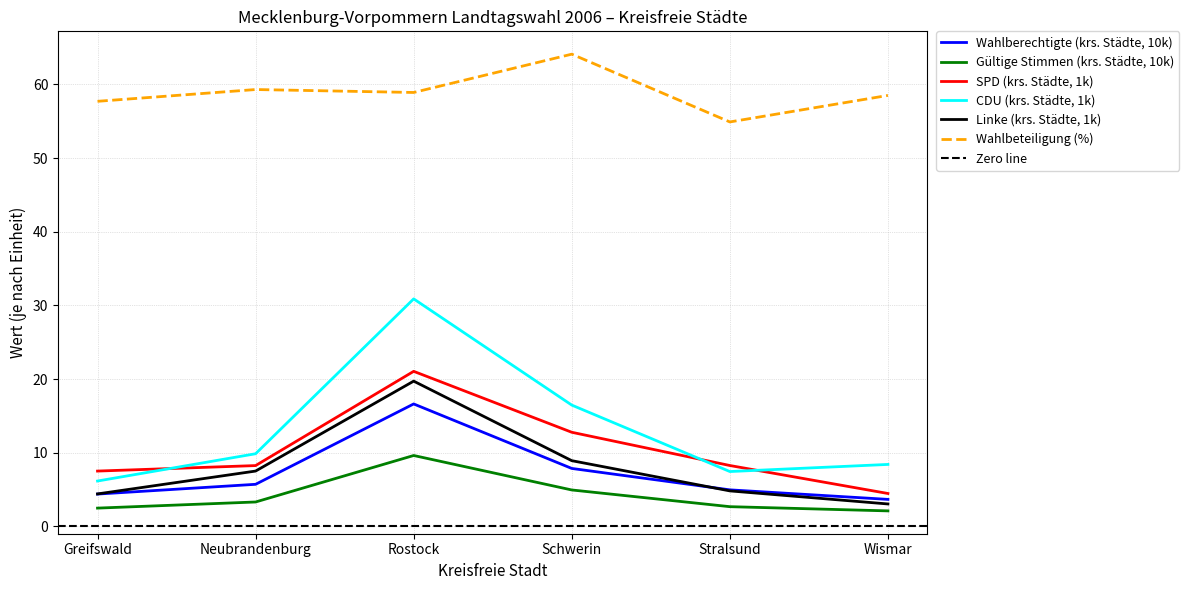

At which label does CDU (krs. Städte, 1k) reach its minimum?

Greifswald